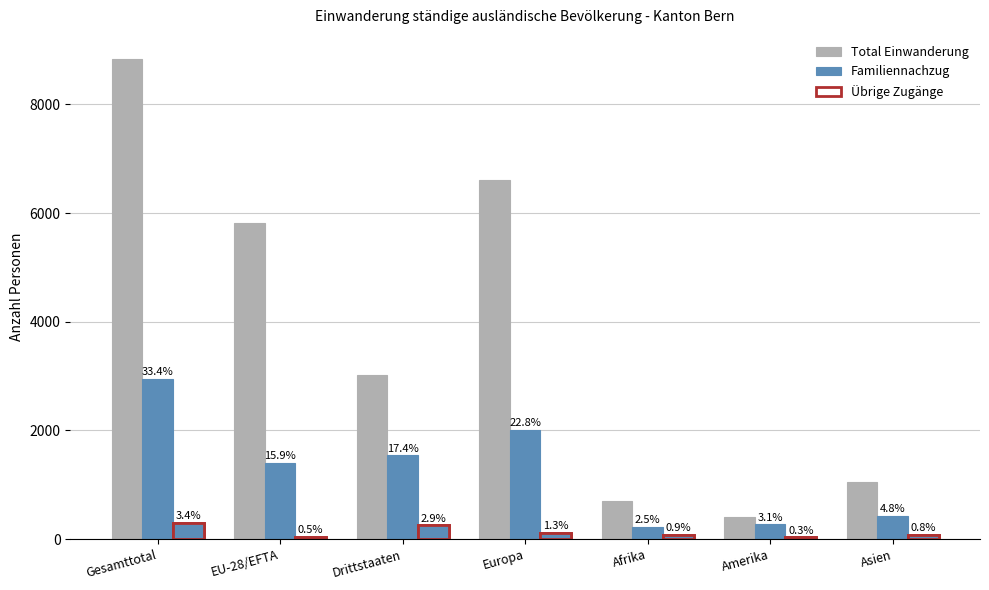

The Total Einwanderung series shows 5817 at EU-28/EFTA. True or false?

True